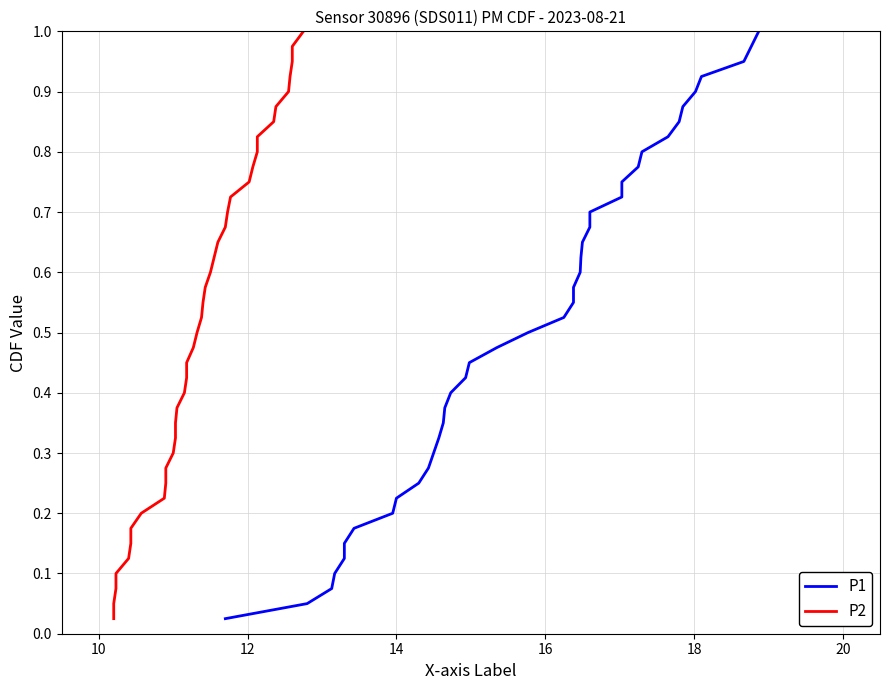

Count the number of categories in the chart.

40